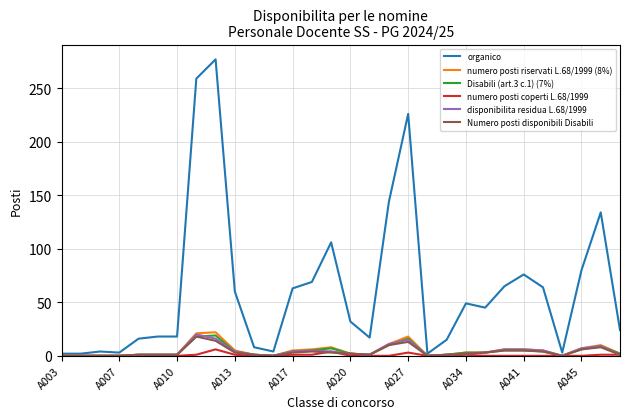

What is the maximum value for organico?

277